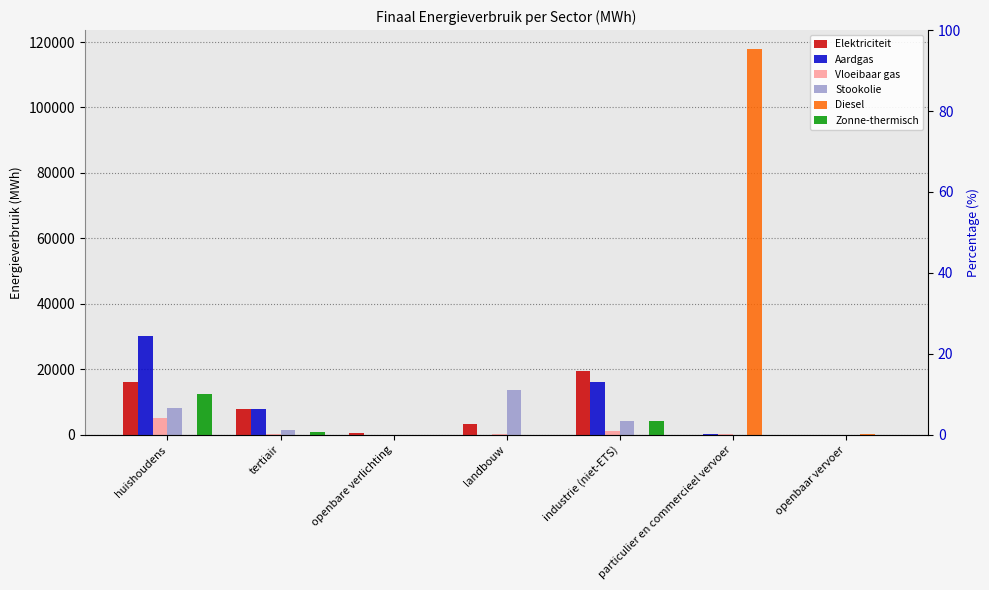

Reading right to left, transcribe all the data shown in this chart.

Elektriciteit: 0.0	57.6	19447.4	3320.6	396.0	7785.6	16134.1
Aardgas: 0.0	185.1	16247.7	0.0	0.0	8028.3	30060.6
Vloeibaar gas: 0.0	292.6	1218.0	97.6	0.0	144.2	5100.4
Stookolie: 0.0	0.0	4228.9	13833.5	0.0	1424.1	8147.0
Diesel: 326.8	117755.5	0.0	0.0	0.0	0.0	0.0
Zonne-thermisch: 0.0	0.0	4221.9	0.0	0.0	926.6	12450.7